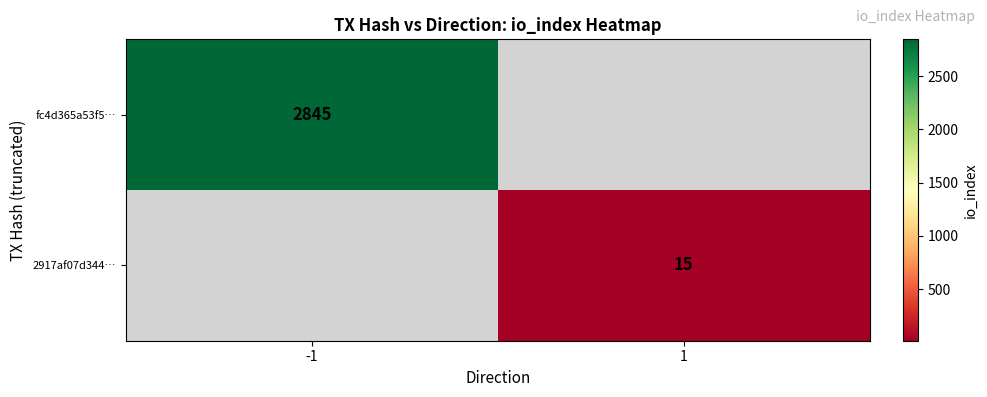

True or false: fc4d365a53f5… has a value of 1435 at -1.

False